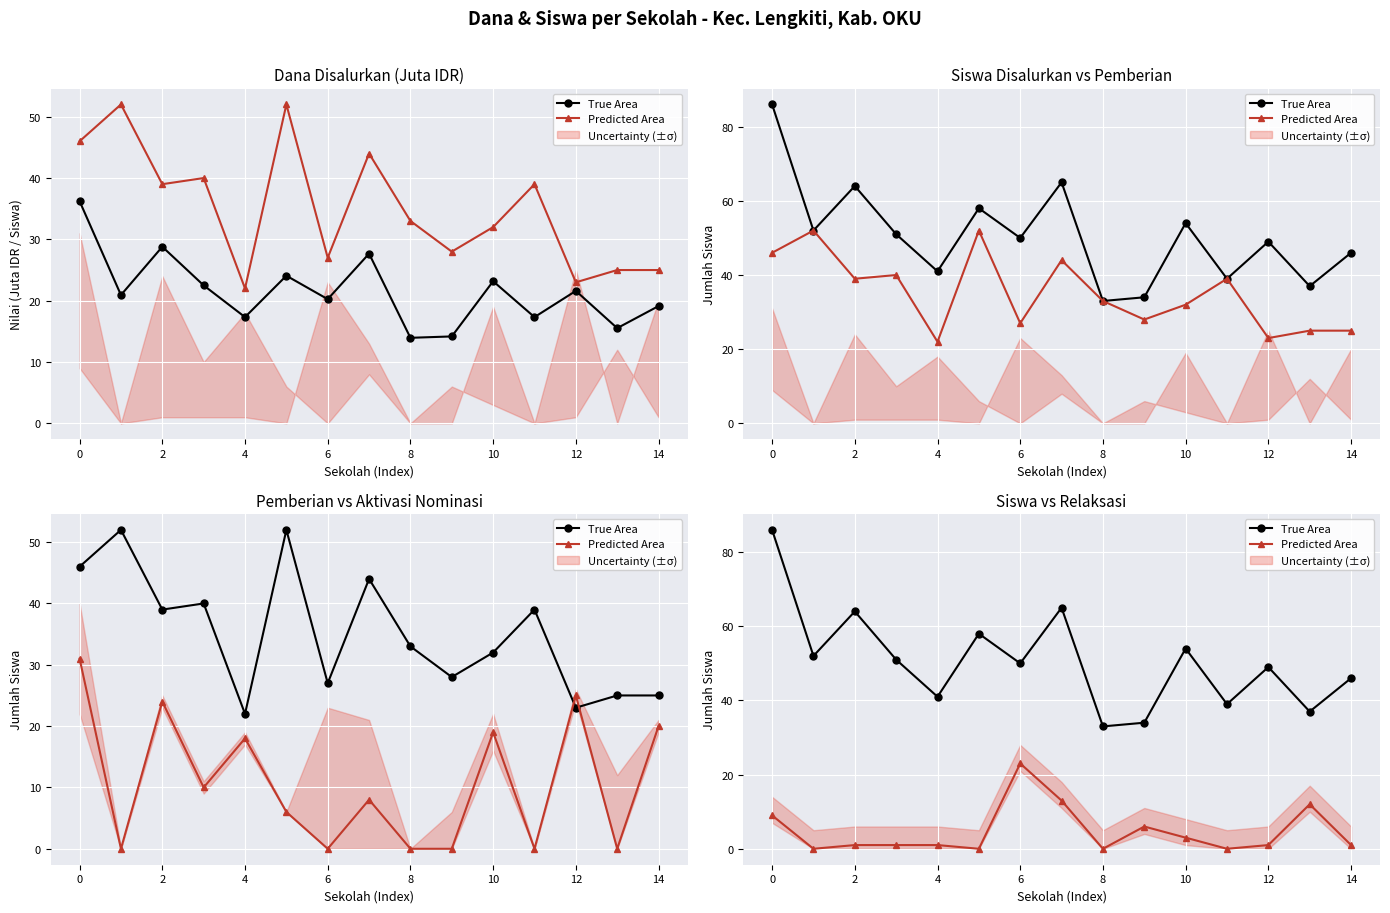

True or false: True Area and Predicted Area cross at least once.

False